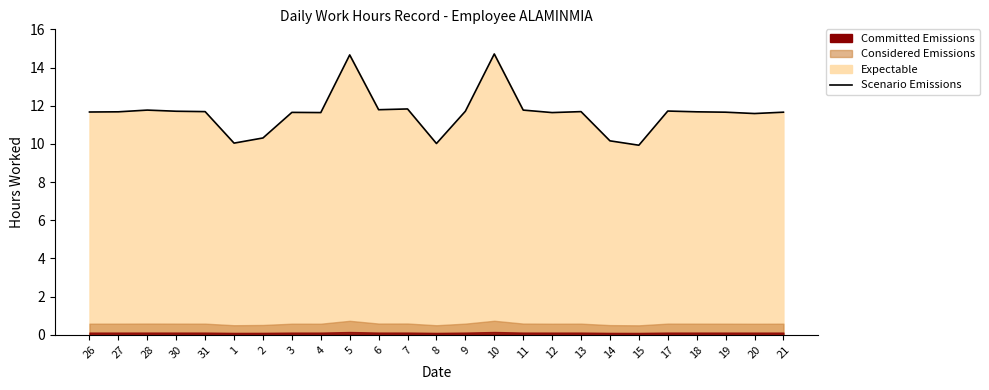

What is the change in value from 1 to 11?

+1.7